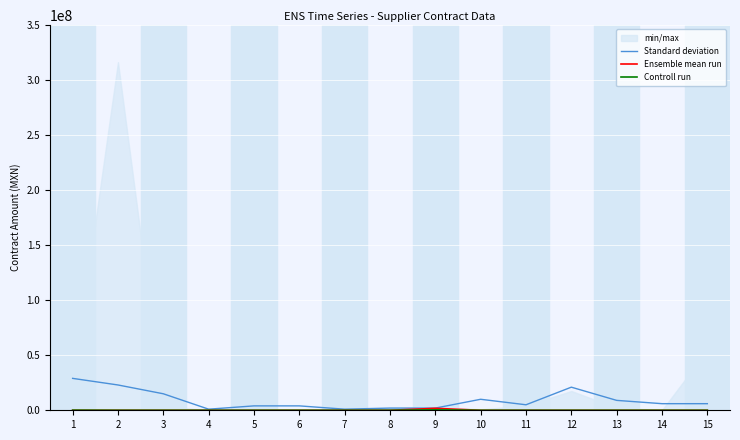

At which category does Ensemble mean run reach its first local peak?

9